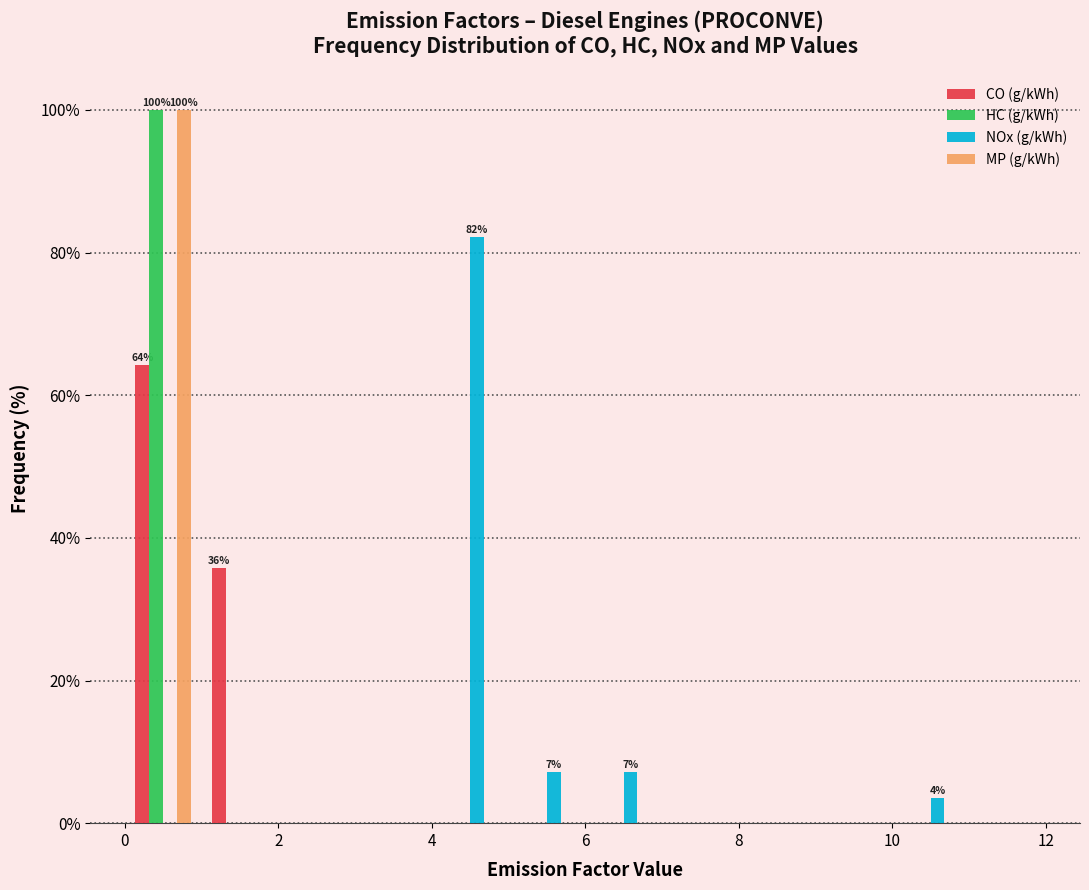

In the CO (g/kWh) series, which range on the x-axis has the tallest bar?

0 to 1